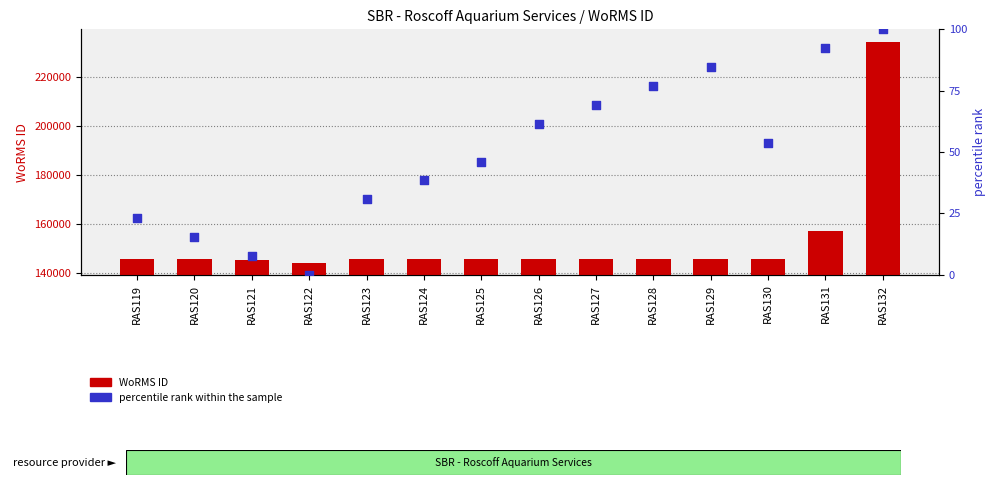

At how many categories does at least one series exceed 221425?

1